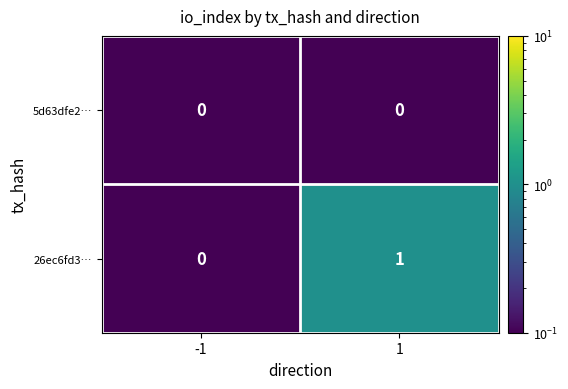

Rank the series by their average value, from lowest to highest.

5d63dfe2…, 26ec6fd3…